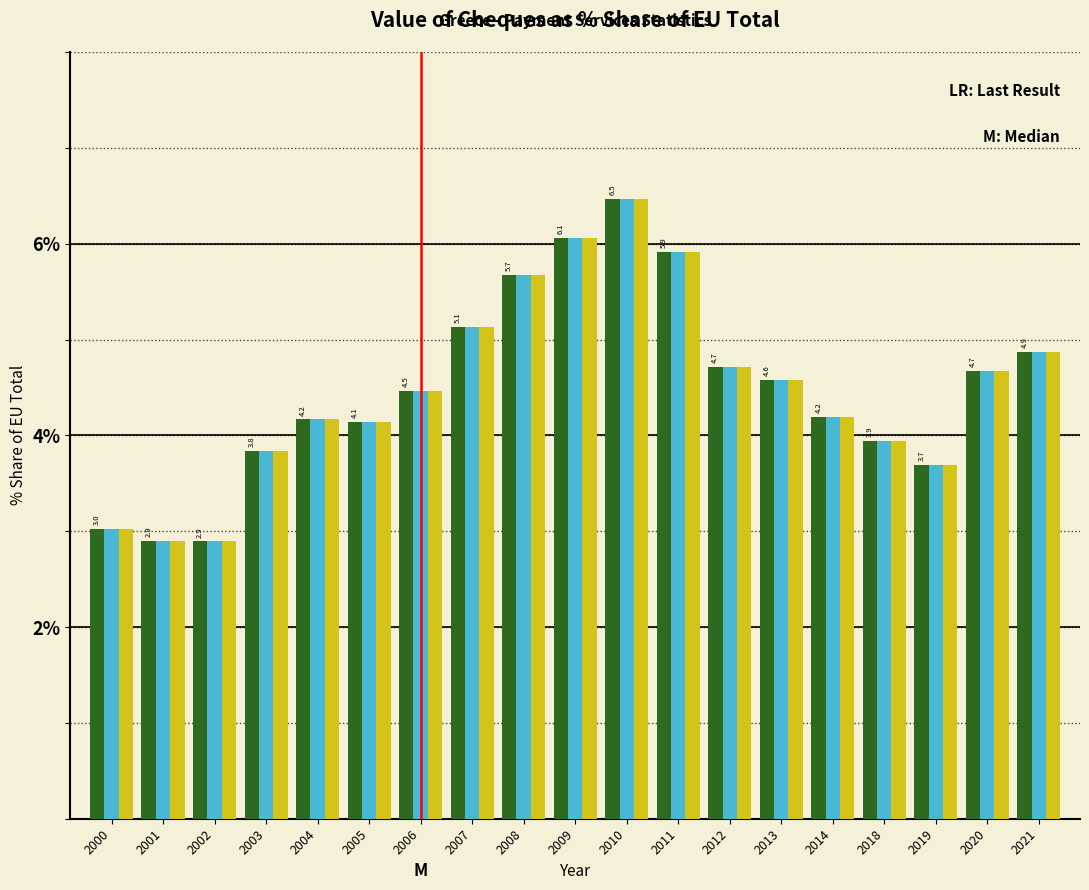

At which category is the sum across all series the highest?

2010